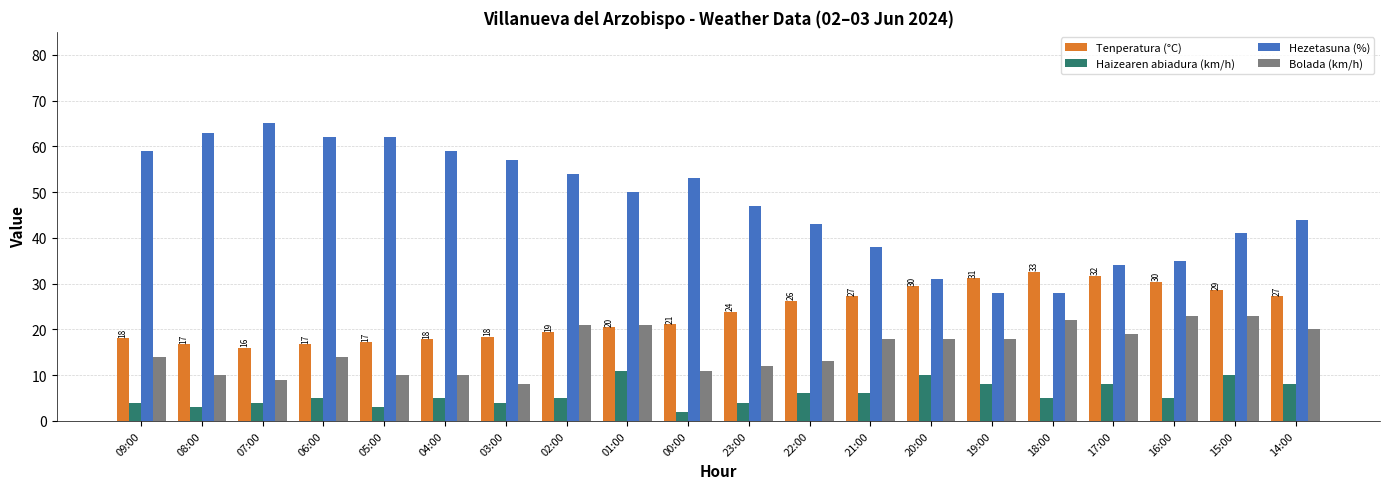

What is the greatest value displayed?

65.0